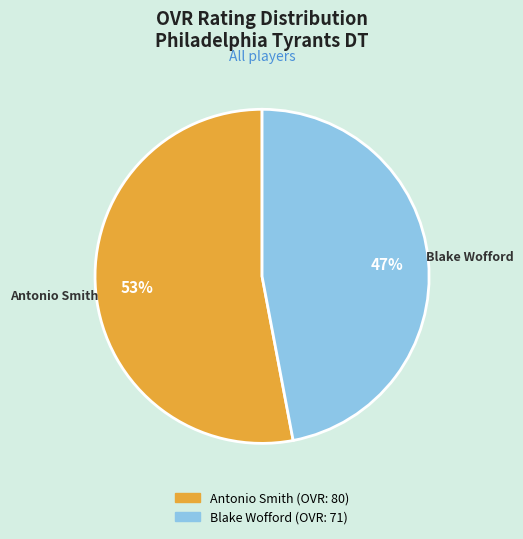

Is there any slice that represents more than half of the pie?

Yes